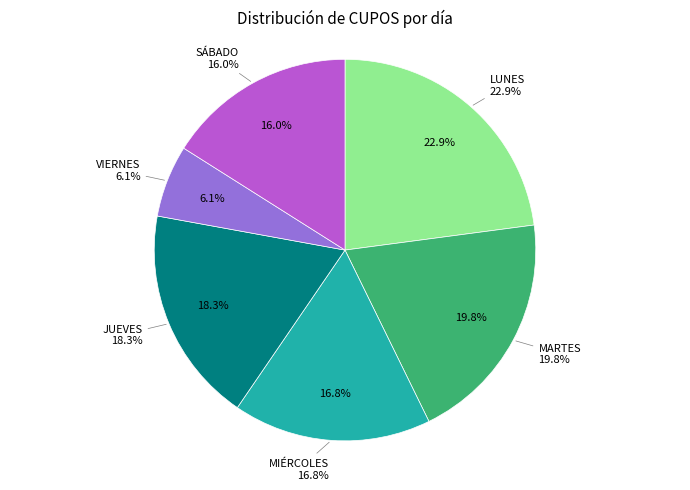

What percentage do JUEVES and SÁBADO together represent?

34.4%